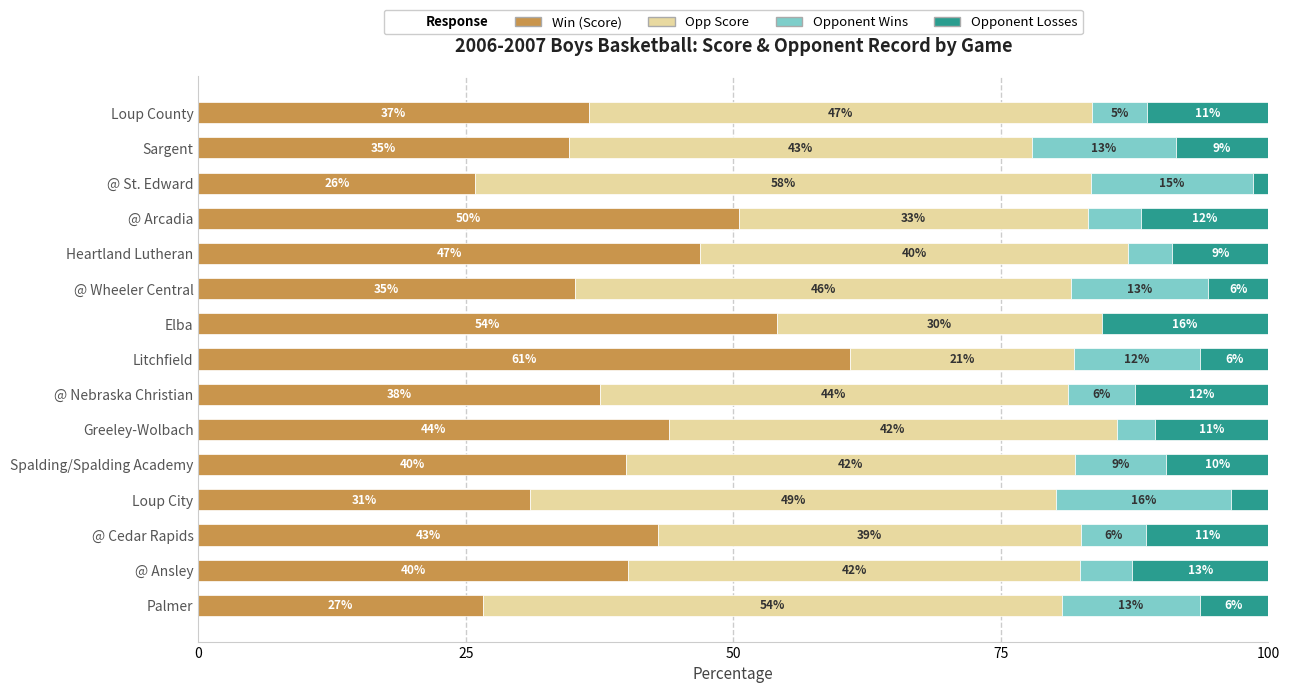

What are all the series names shown in the legend?

Win (Score), Opp Score, Opponent Wins, Opponent Losses